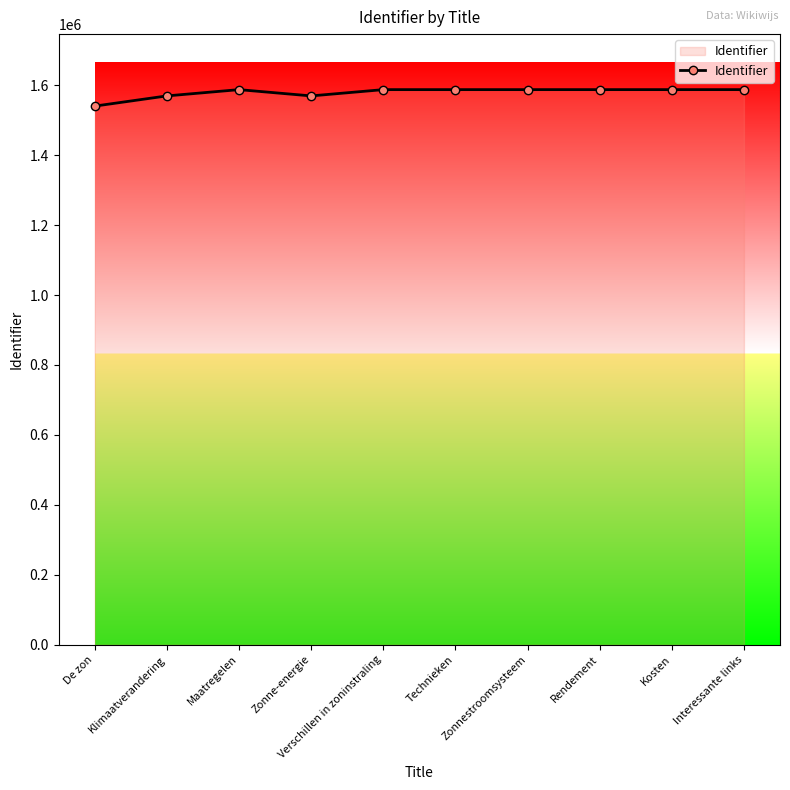

What is the value of the 3rd point from the left?

1587225